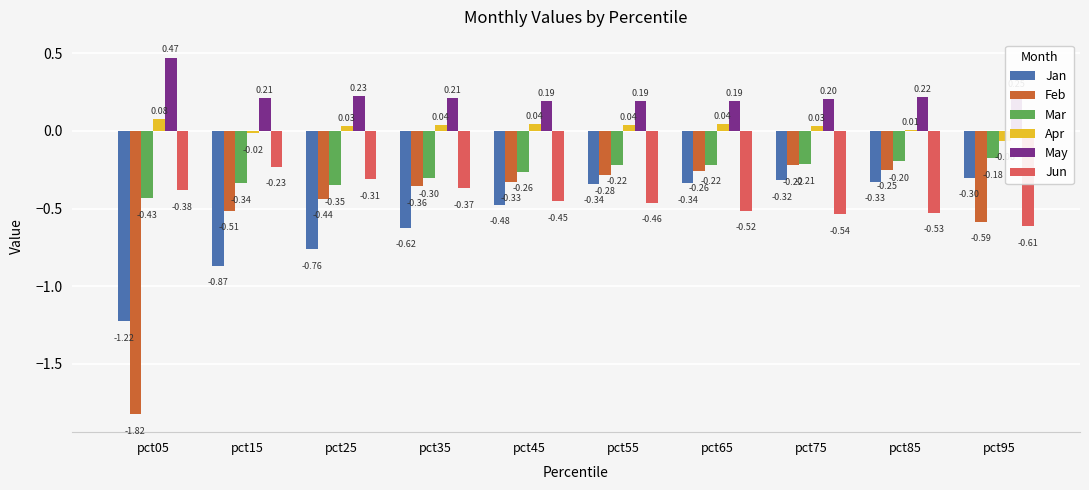

What is the sum of all Jun values?

-4.4